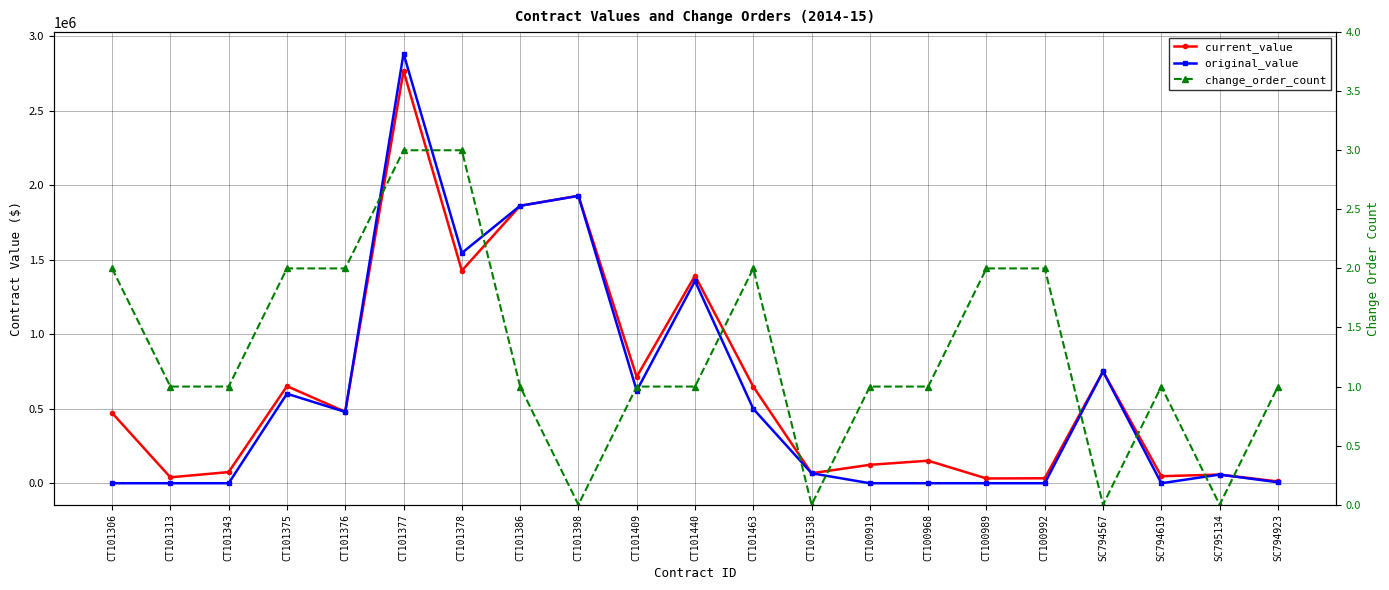

Where is the first local minimum for current_value?

CT101313